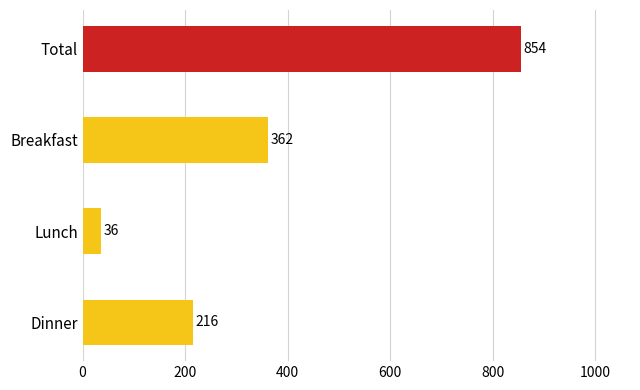

What is the average value?

367